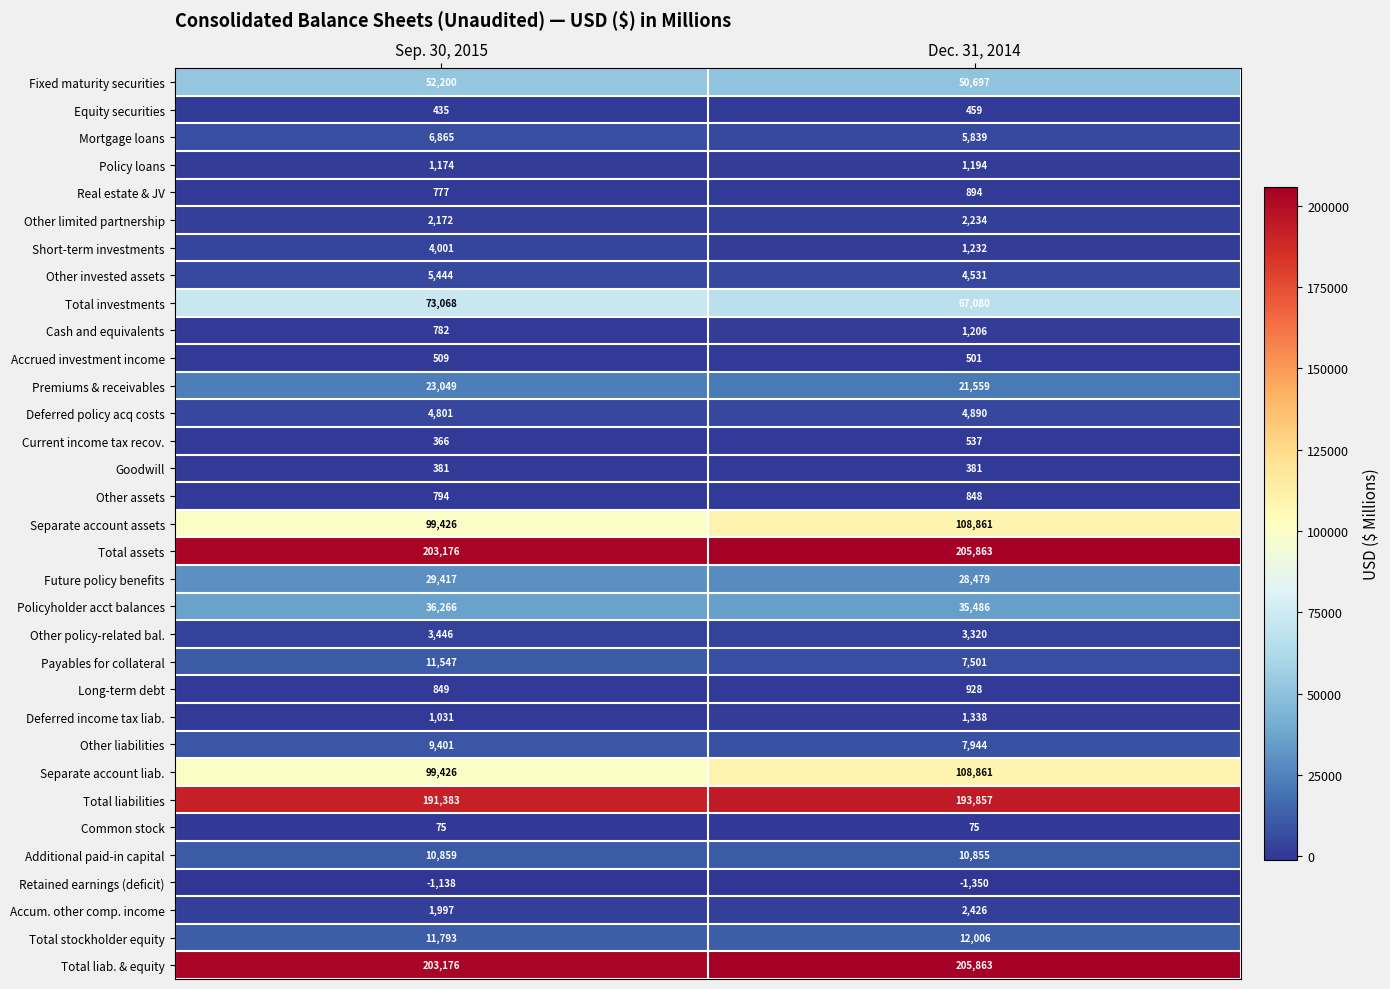

At which label is Total liabilities closest to 192620?

Sep. 30, 2015